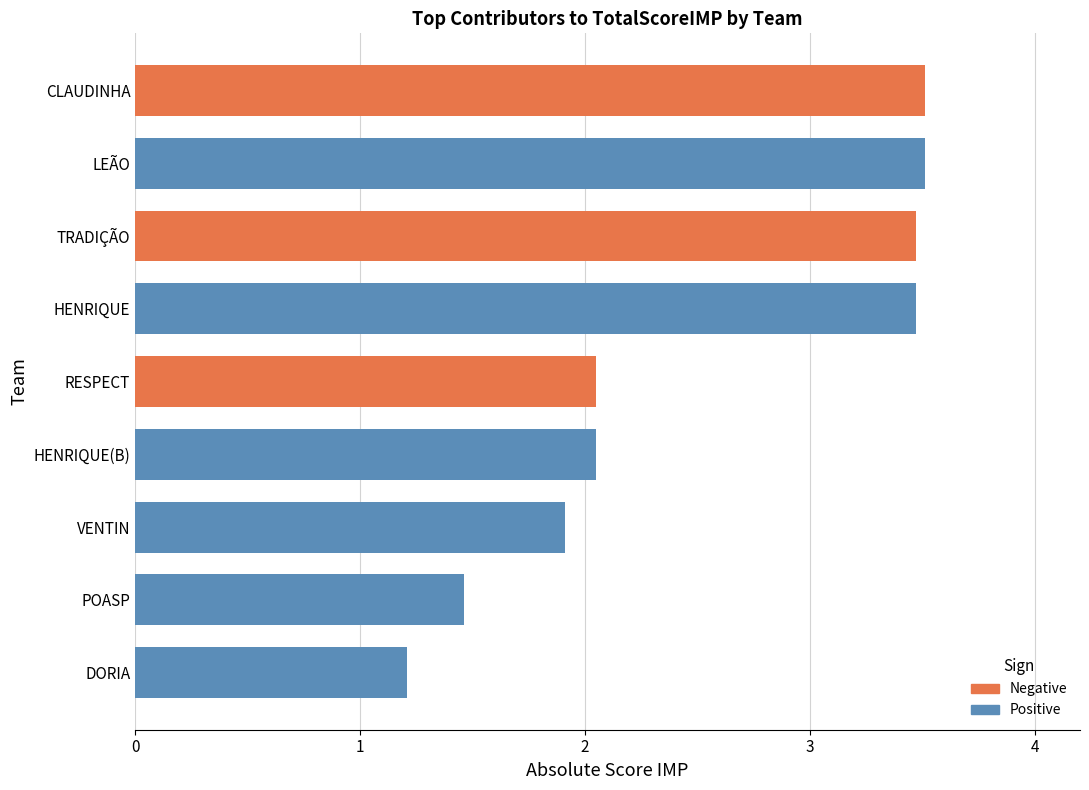

What is the smallest value displayed?

1.2